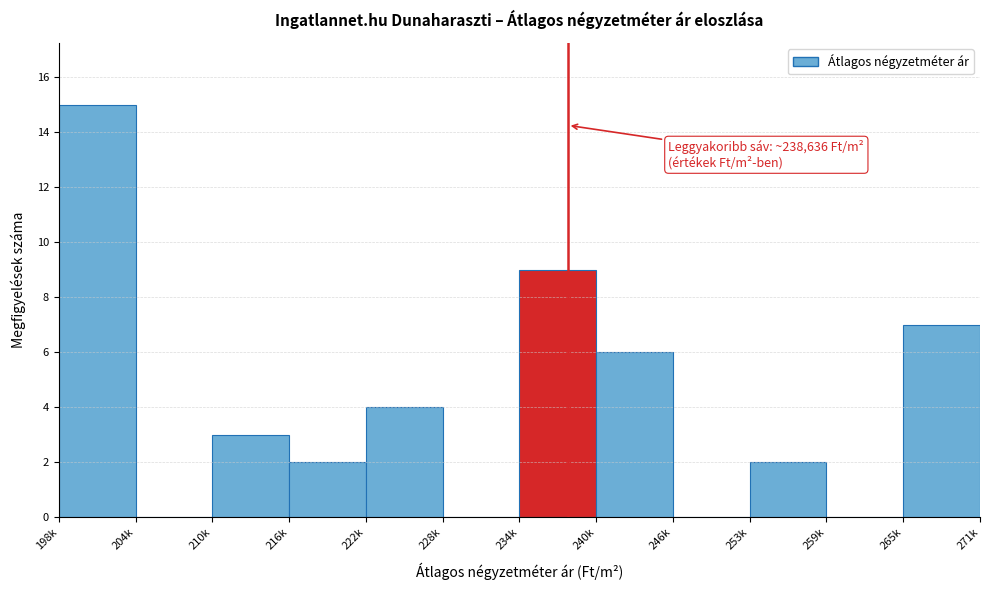

Reading right to left, transcribe all the data shown in this chart.

265k=7	259k=0	253k=2	246k=0	240k=6	234k=9	228k=0	222k=4	216k=2	210k=3	204k=0	198k=15